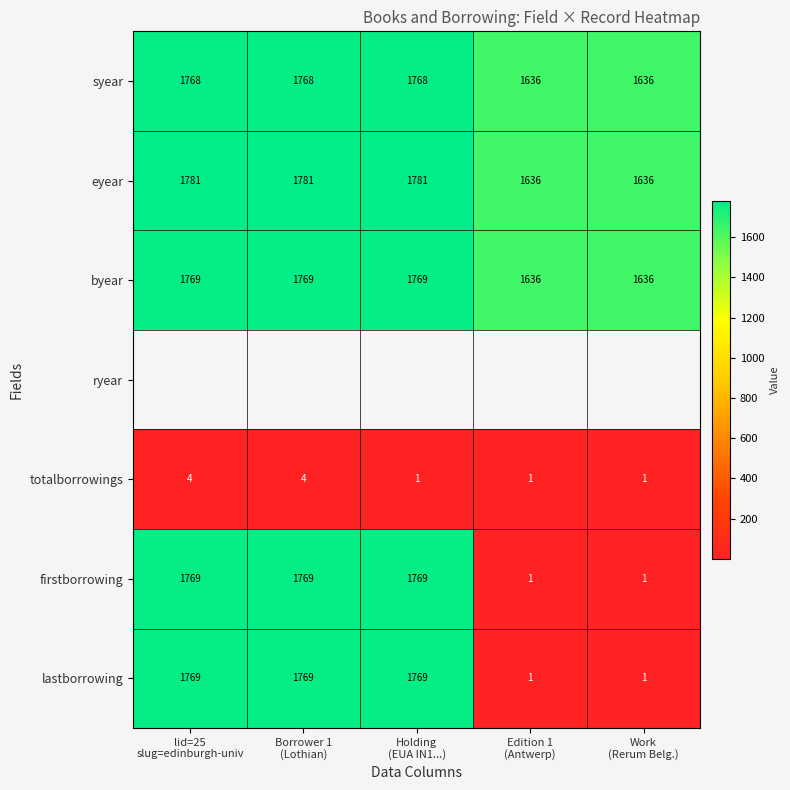

Count the totalborrowings values in the range 1 to 4.

5